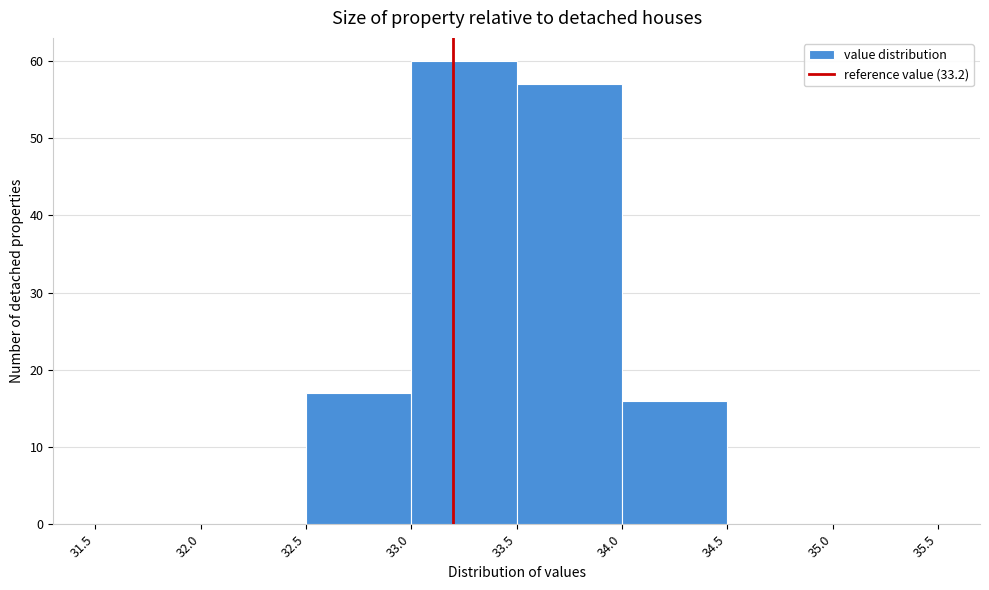

What is the height of the bar covering 34.0 to 34.5 on the x-axis? The values are not printed on the chart, so give them approximately, as read against the axis.

16